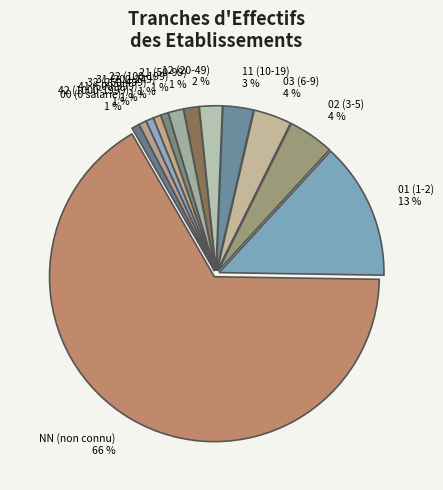

Is there a majority slice in this chart?

Yes